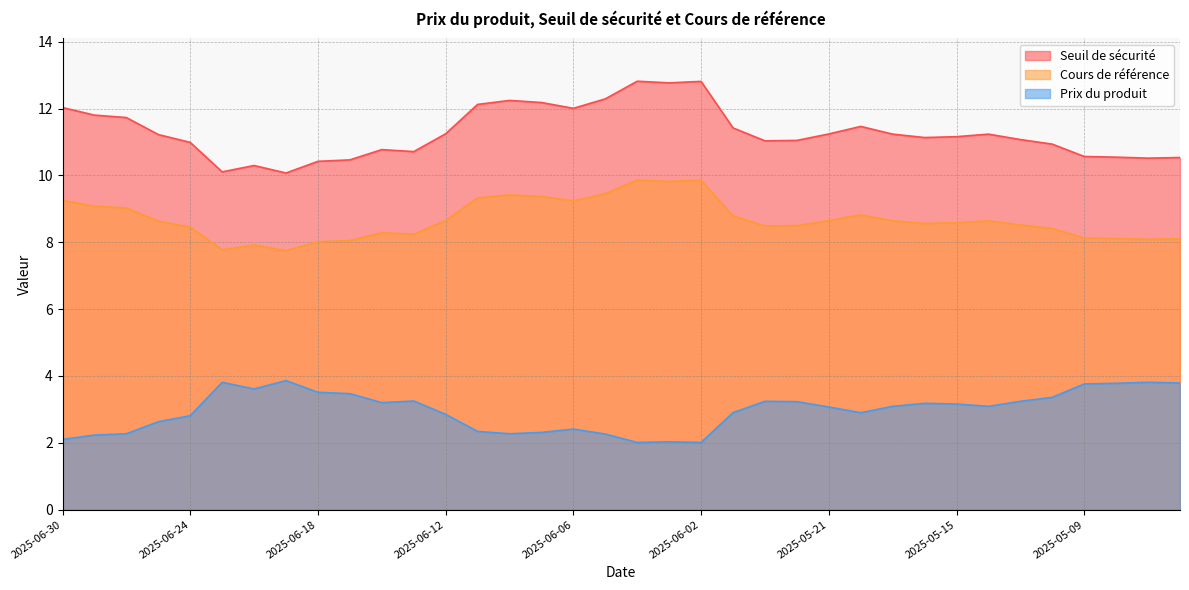

What is the maximum value for Prix du produit?

3.9